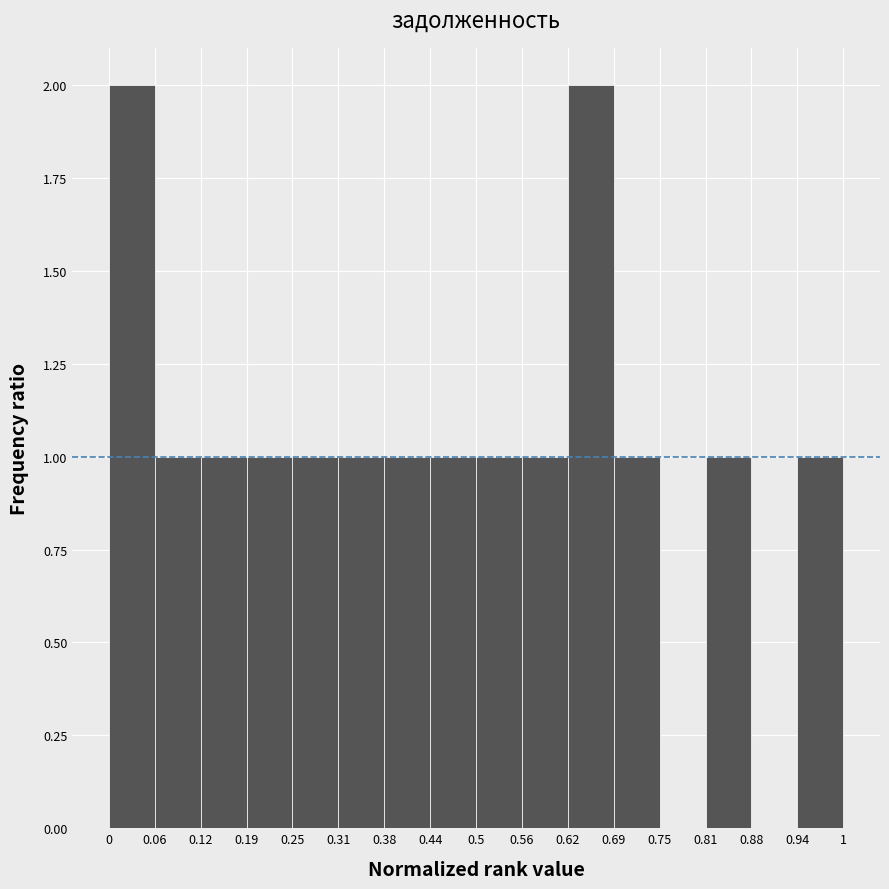

Reading left to right, transcribe this chart: for each bar, give the range it covers on the x-axis and its height. The values are not printed on the chart, so give them approximately, as read against the axis.

0 to 0.06: 2
0.06 to 0.12: 1
0.12 to 0.19: 1
0.19 to 0.25: 1
0.25 to 0.31: 1
0.31 to 0.38: 1
0.38 to 0.44: 1
0.44 to 0.5: 1
0.5 to 0.56: 1
0.56 to 0.62: 1
0.62 to 0.69: 2
0.69 to 0.75: 1
0.75 to 0.81: 0
0.81 to 0.88: 1
0.88 to 0.94: 0
0.94 to 1: 1